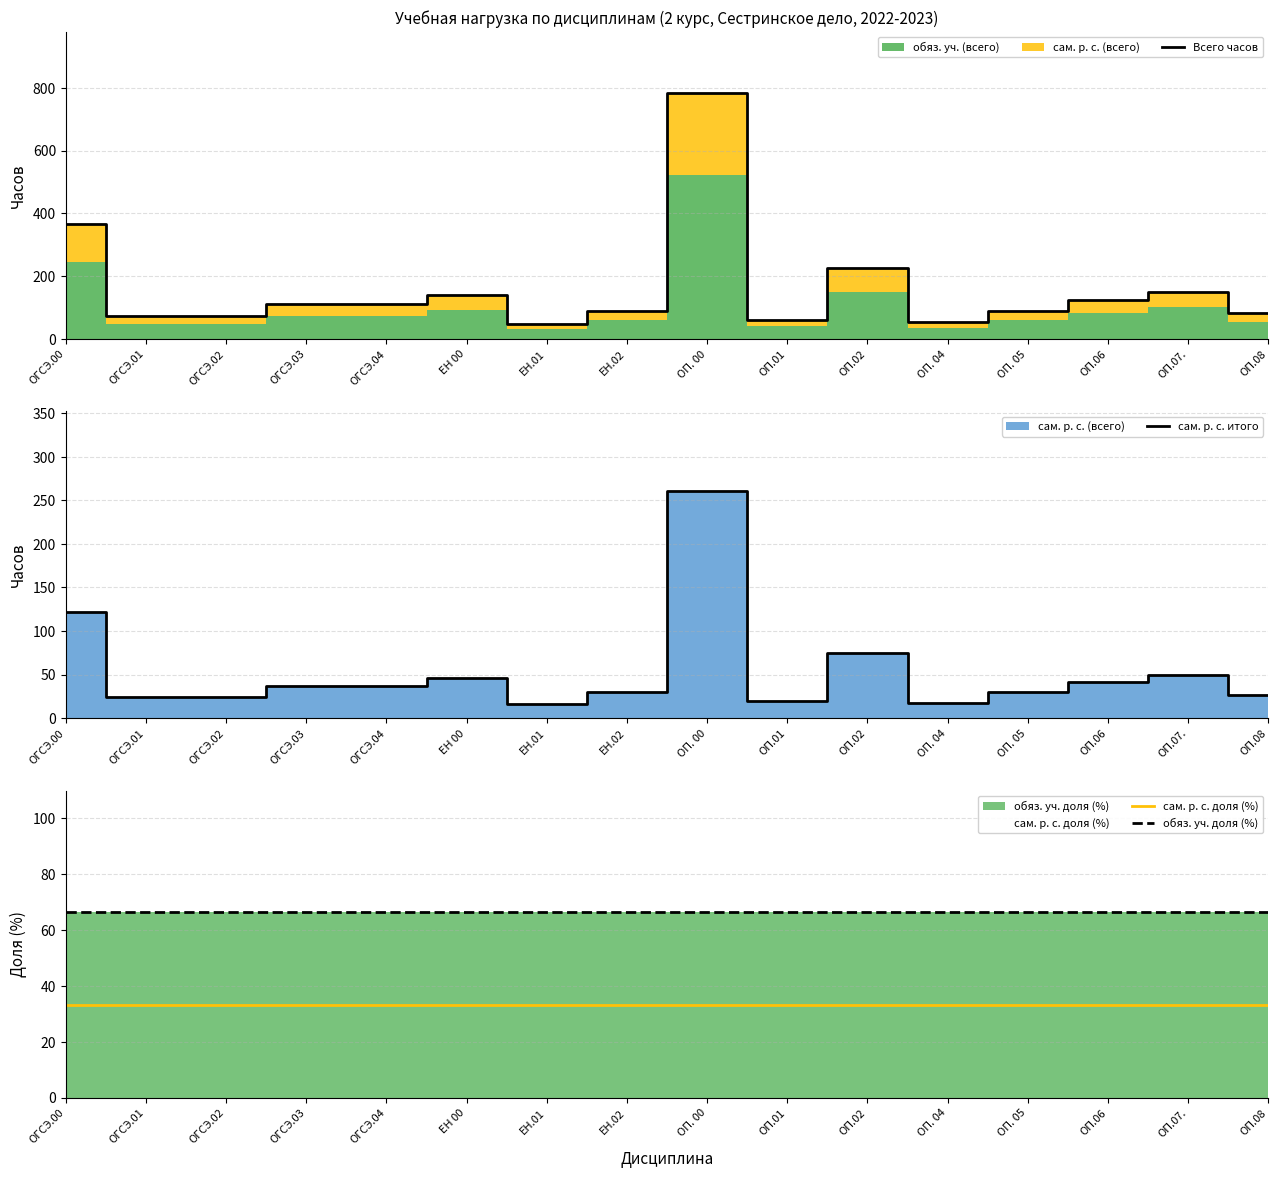

Which series has the largest range (max minus min)?

Всего часов